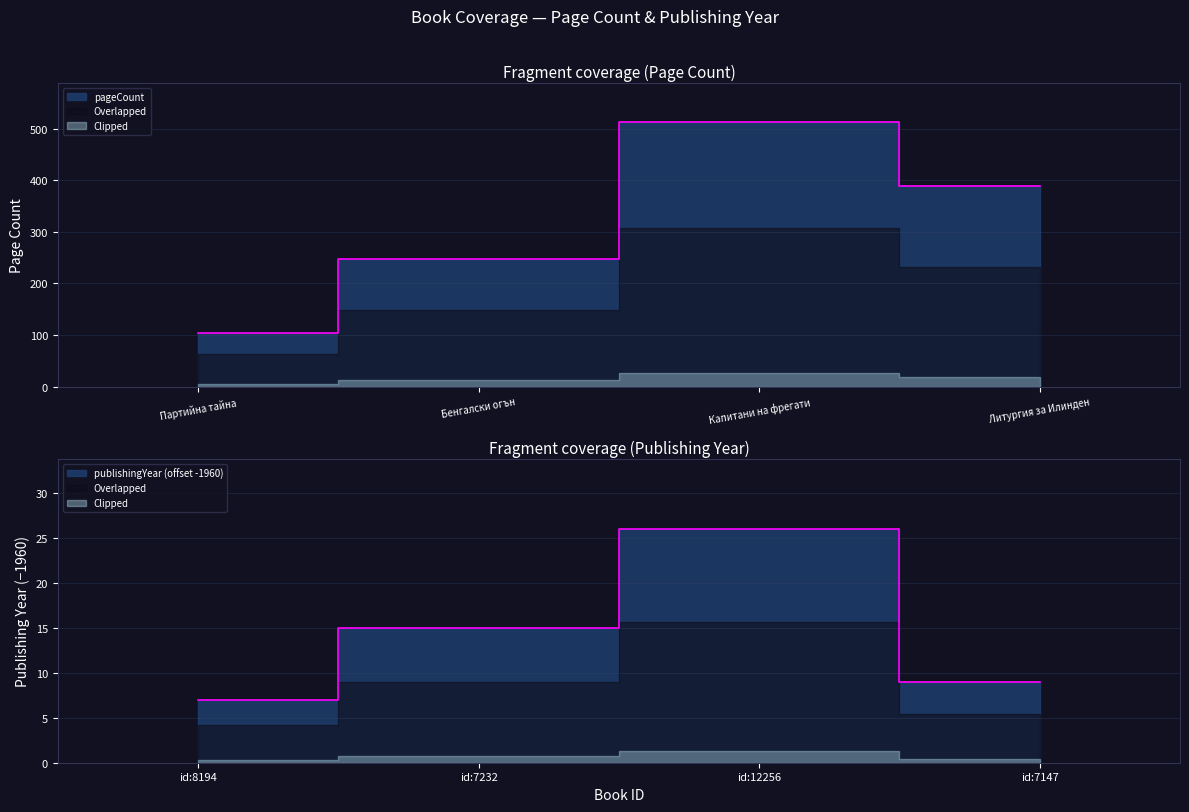

List the labels in order of publishingYear value, smallest first.

id:8194, id:7147, id:7232, id:12256